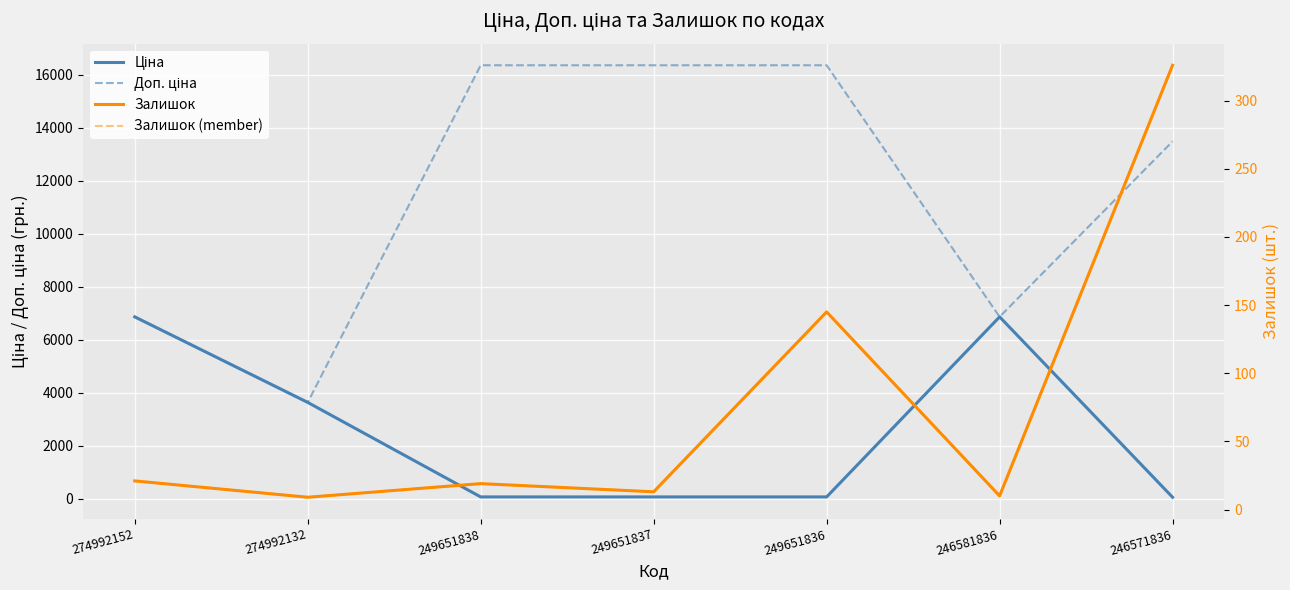

What are all the series names shown in the legend?

Ціна, Доп. ціна, Залишок, Залишок (member)